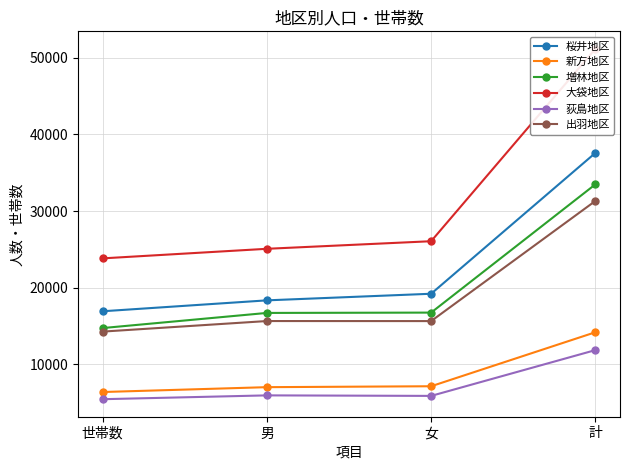

The 増林地区 series shows 8601 at 男. True or false?

False